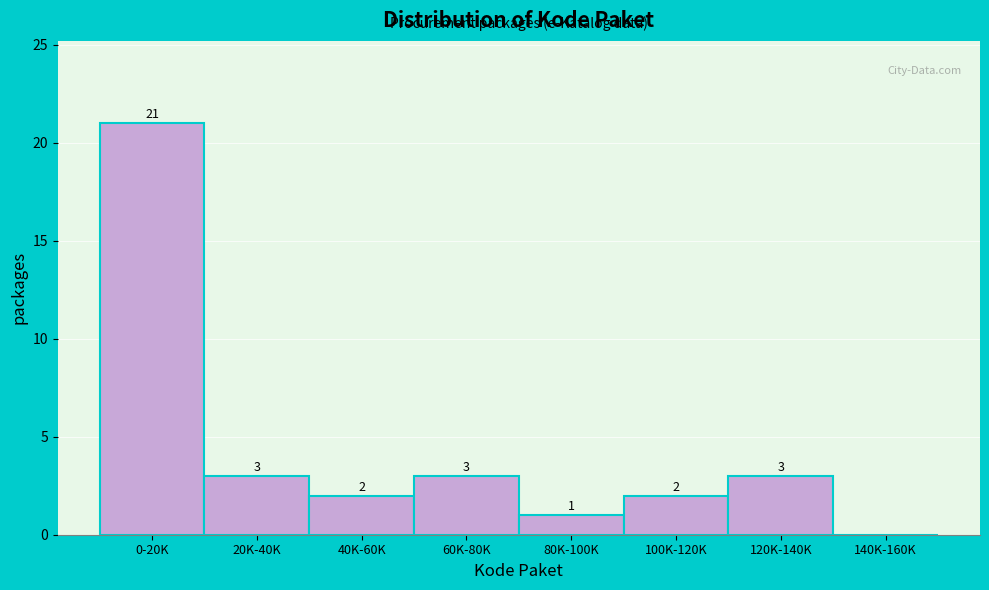

Reading left to right, transcribe all the data shown in this chart.

0-20K=21	20K-40K=3	40K-60K=2	60K-80K=3	80K-100K=1	100K-120K=2	120K-140K=3	140K-160K=0